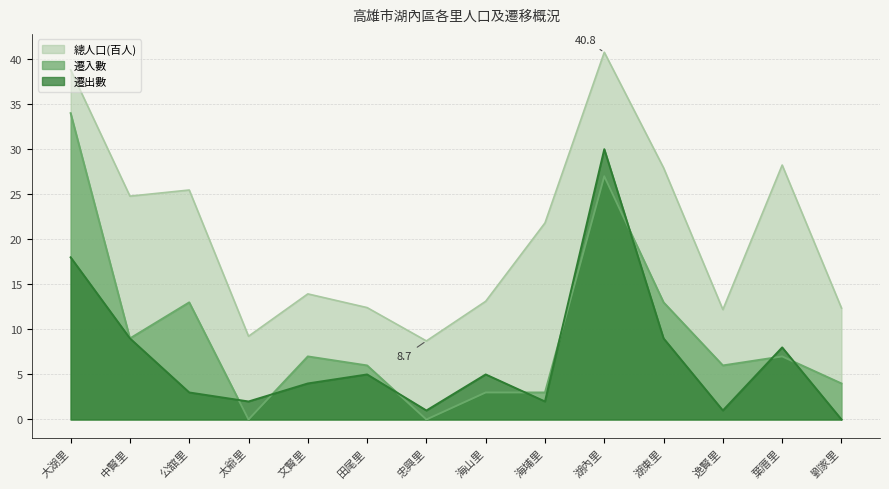

What is the approximate value of 遷出數 at 文賢里?

4.0